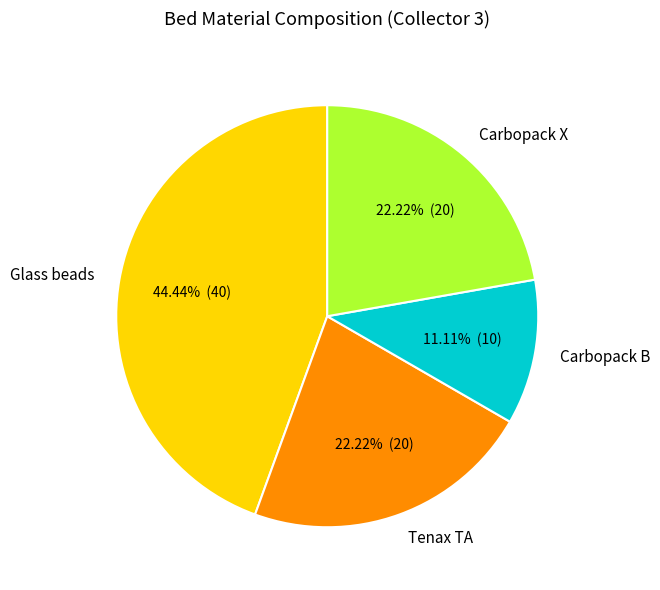

To the nearest percent, what is the average slice percentage?

25%